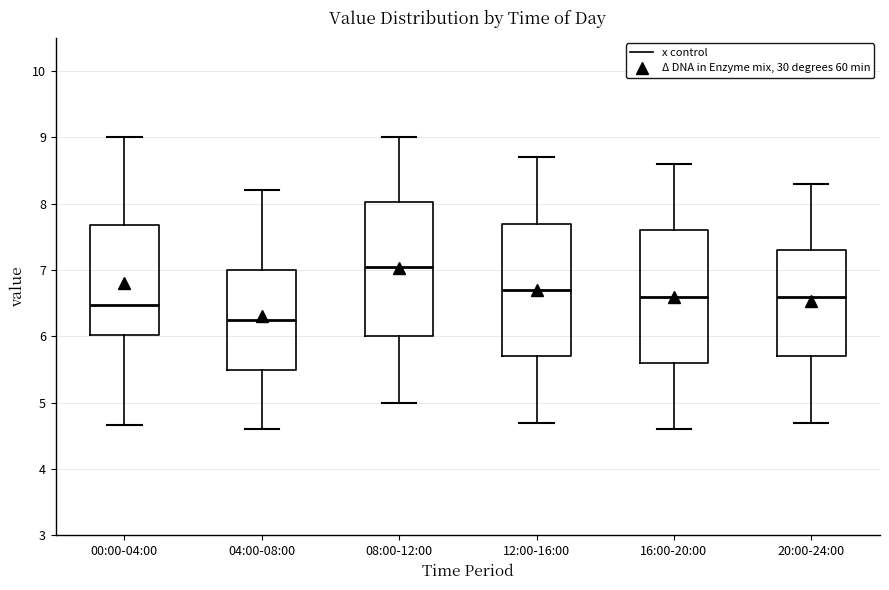

Reading left to right, transcribe this box plot: for each box, give where its median line is, the range the box spans, and where its two whiskers end, as read against the y-axis. The values are not printed on the chart, so give them approximately, as read against the axis.

00:00-04:00: median 6.5, box 6.0 to 7.7, whiskers 4.7 to 9.0
04:00-08:00: median 6.3, box 5.5 to 7.0, whiskers 4.6 to 8.2
08:00-12:00: median 7.1, box 6.0 to 8.0, whiskers 5.0 to 9.0
12:00-16:00: median 6.7, box 5.7 to 7.7, whiskers 4.7 to 8.7
16:00-20:00: median 6.6, box 5.6 to 7.6, whiskers 4.6 to 8.6
20:00-24:00: median 6.6, box 5.7 to 7.3, whiskers 4.7 to 8.3